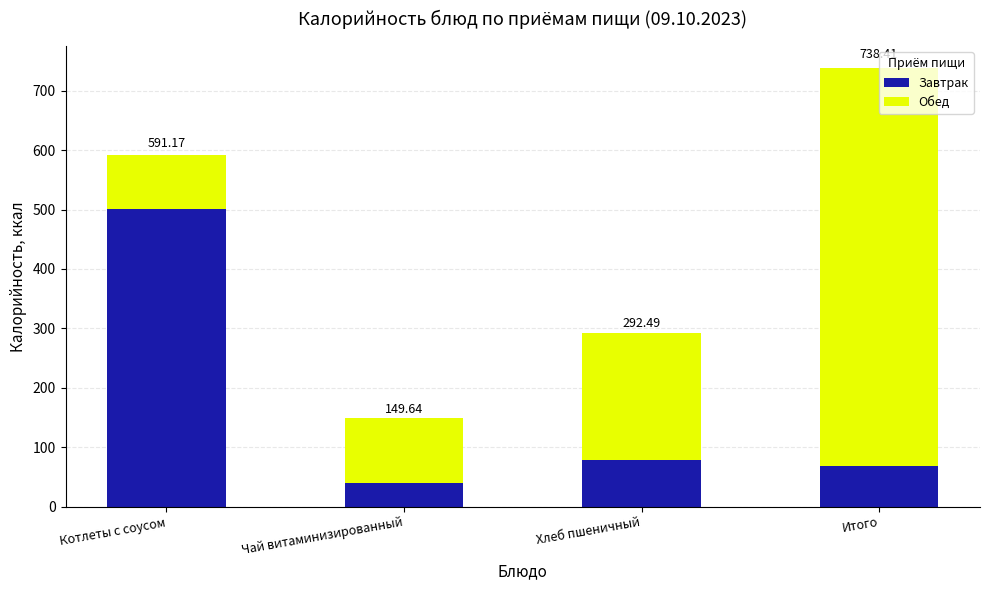

At Чай витаминизированный, list the series in order from smallest to largest.

Завтрак, Обед